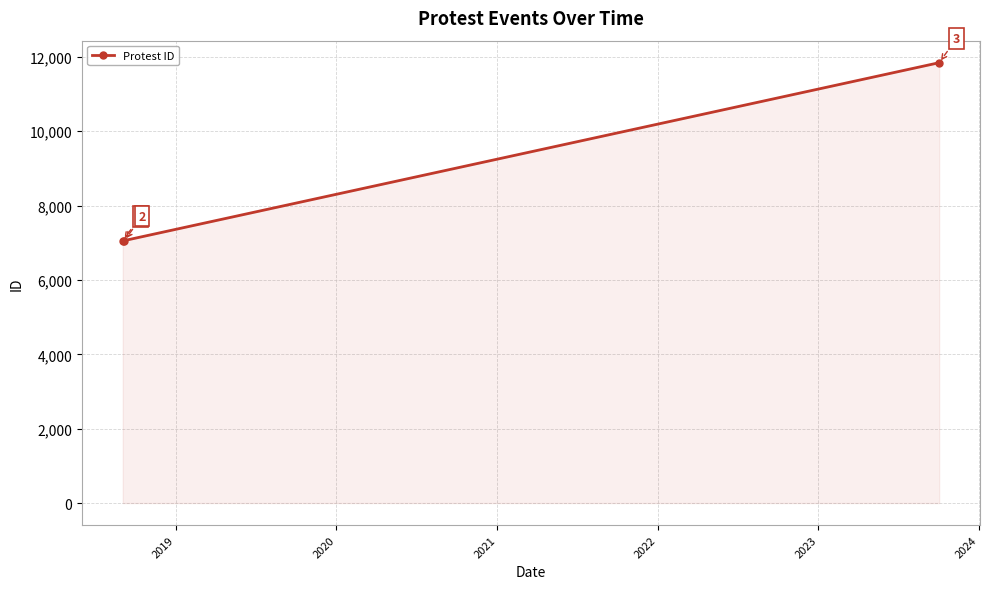

What is the minimum value shown in the chart?

7054